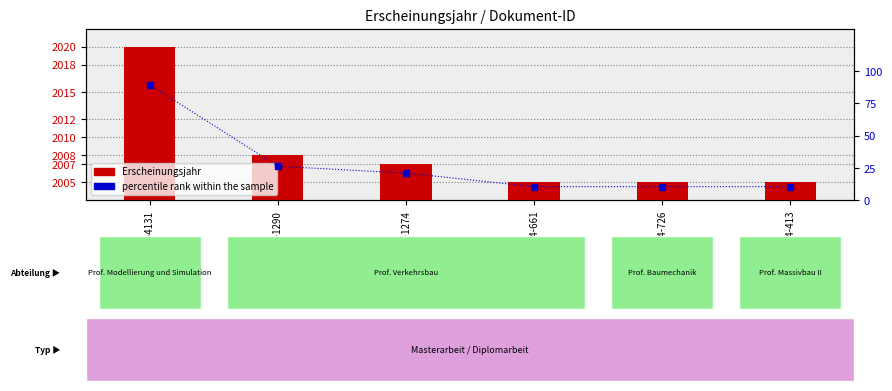

How many data points in Erscheinungsjahr are above 2007?

2